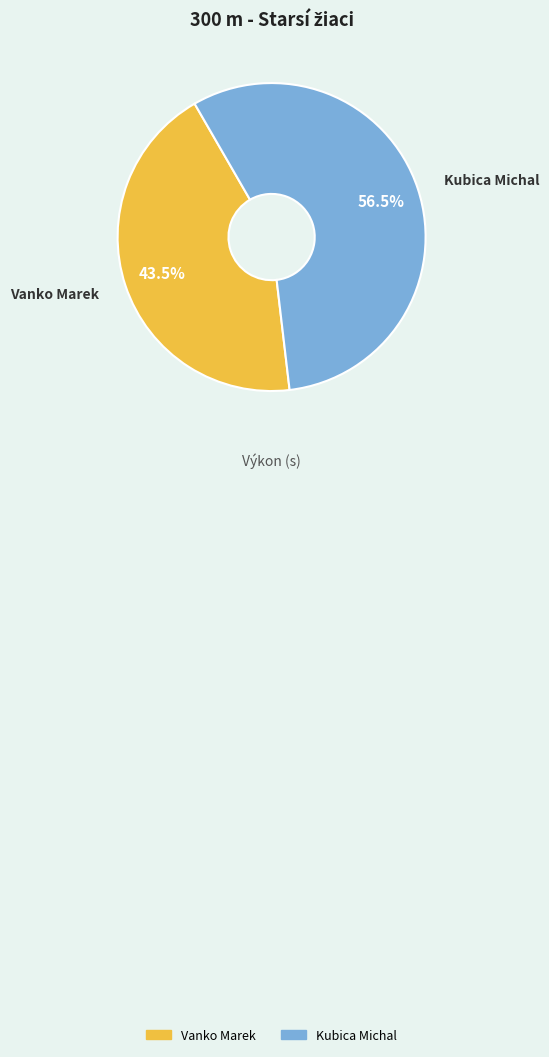

What is the majority slice?

Kubica Michal